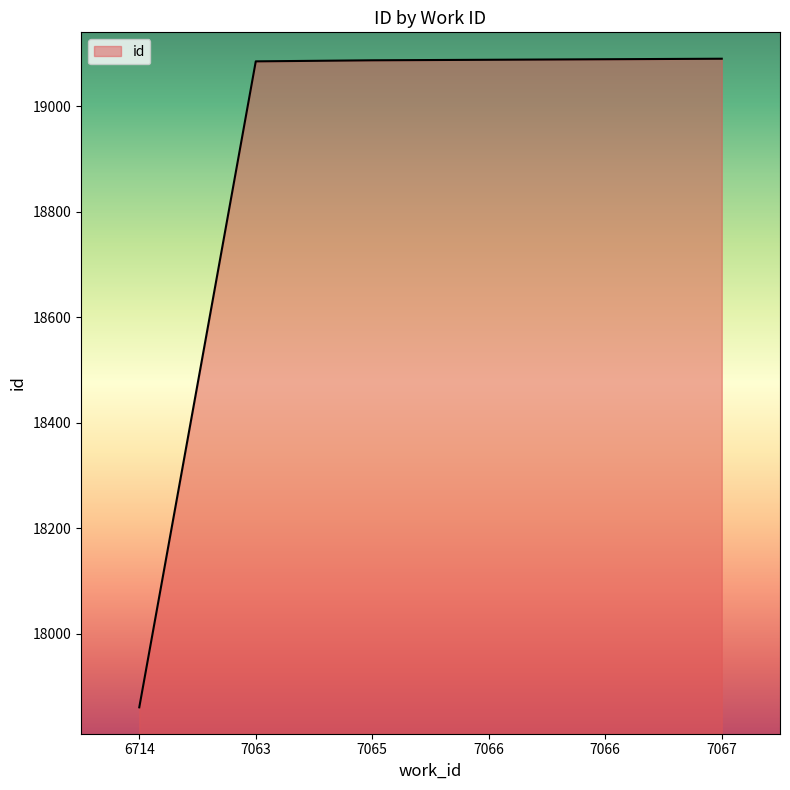

How many lines are shown in the chart?

1